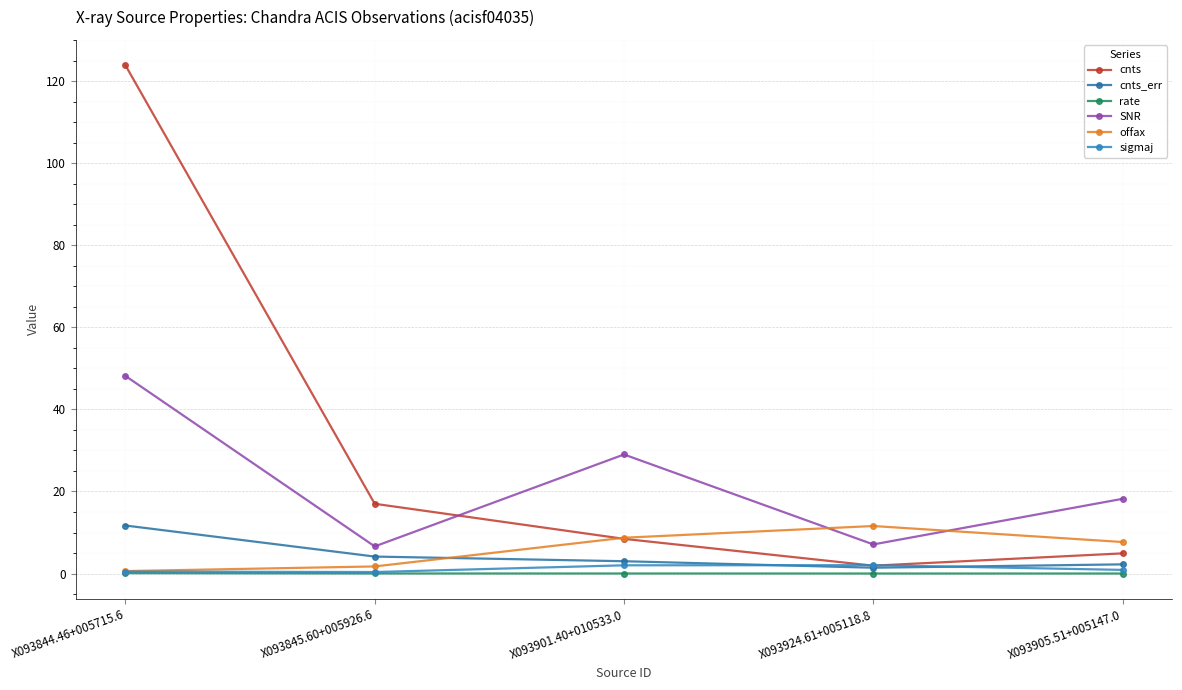

How many categories are shown in the chart?

5